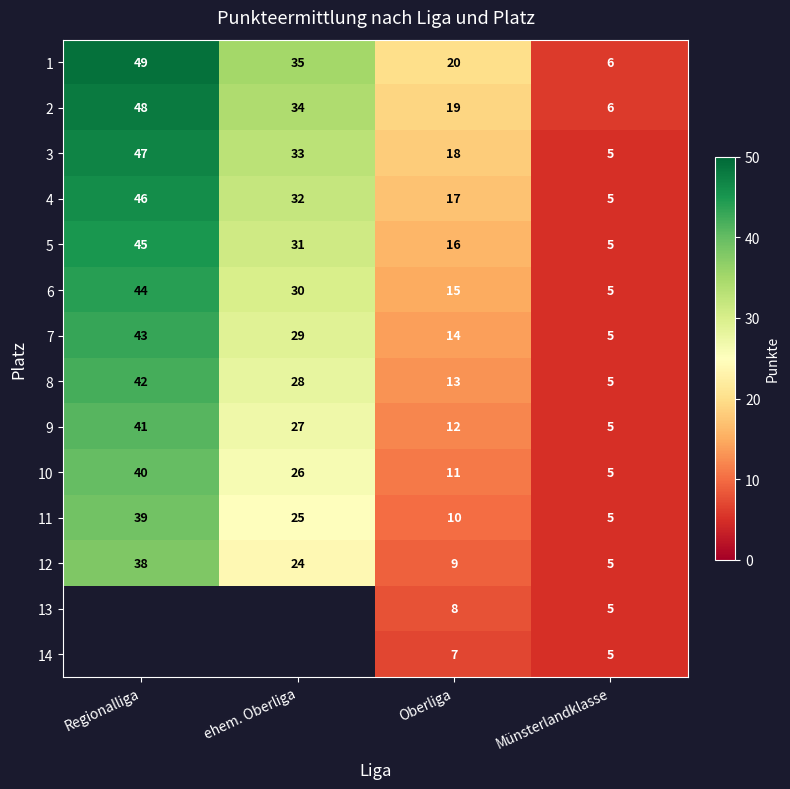

List the labels in order of 11 value, largest first.

Regionalliga, ehem. Oberliga, Oberliga, Münsterlandklasse